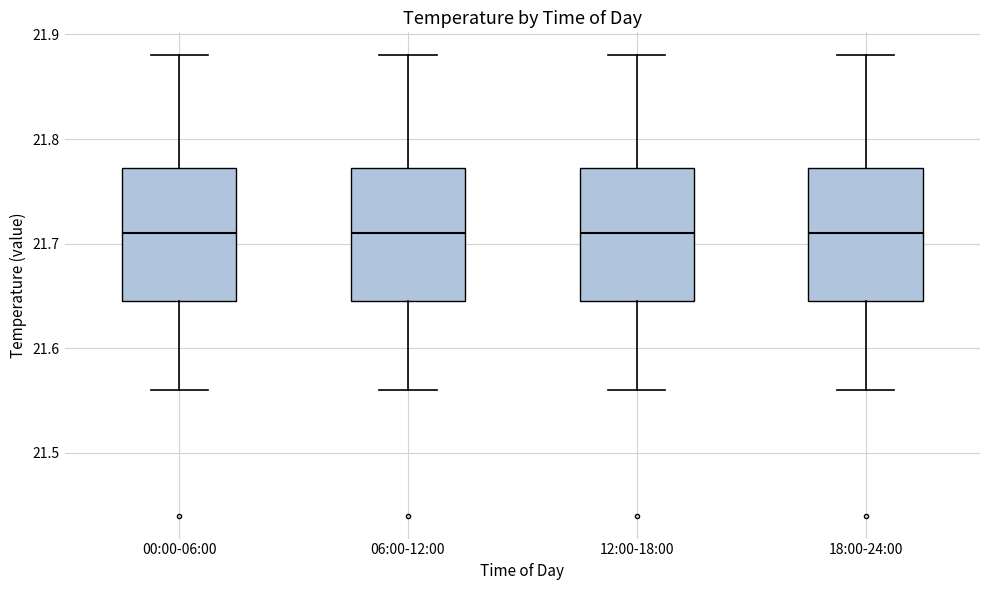

Reading left to right, read every box against the y-axis: the position of its median line, the range the box covers, and the ends of its whiskers. The values are not printed on the chart, so give them approximately, as read against the axis.

00:00-06:00: median 21.71, box 21.65 to 21.77, whiskers 21.56 to 21.88
06:00-12:00: median 21.71, box 21.65 to 21.77, whiskers 21.56 to 21.88
12:00-18:00: median 21.71, box 21.65 to 21.77, whiskers 21.56 to 21.88
18:00-24:00: median 21.71, box 21.65 to 21.77, whiskers 21.56 to 21.88